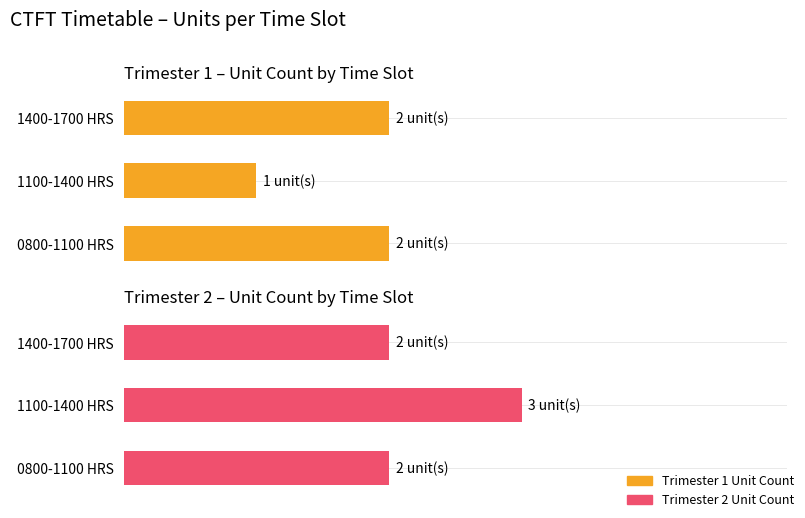

What is the highest value of the Trim 1 Unit Count series?

2